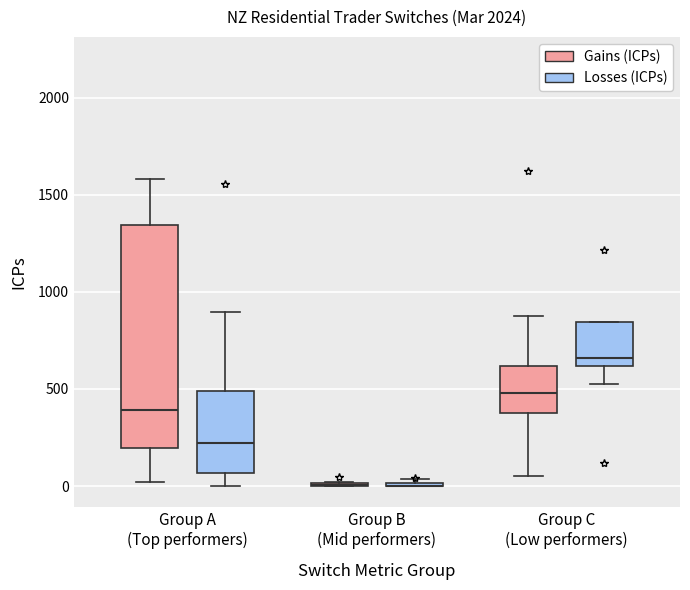

Where does the median line of the box for Group C (Low performers) (Gains (ICPs)) sit on the y-axis? The values are not printed on the chart, so give them approximately, as read against the axis.

500